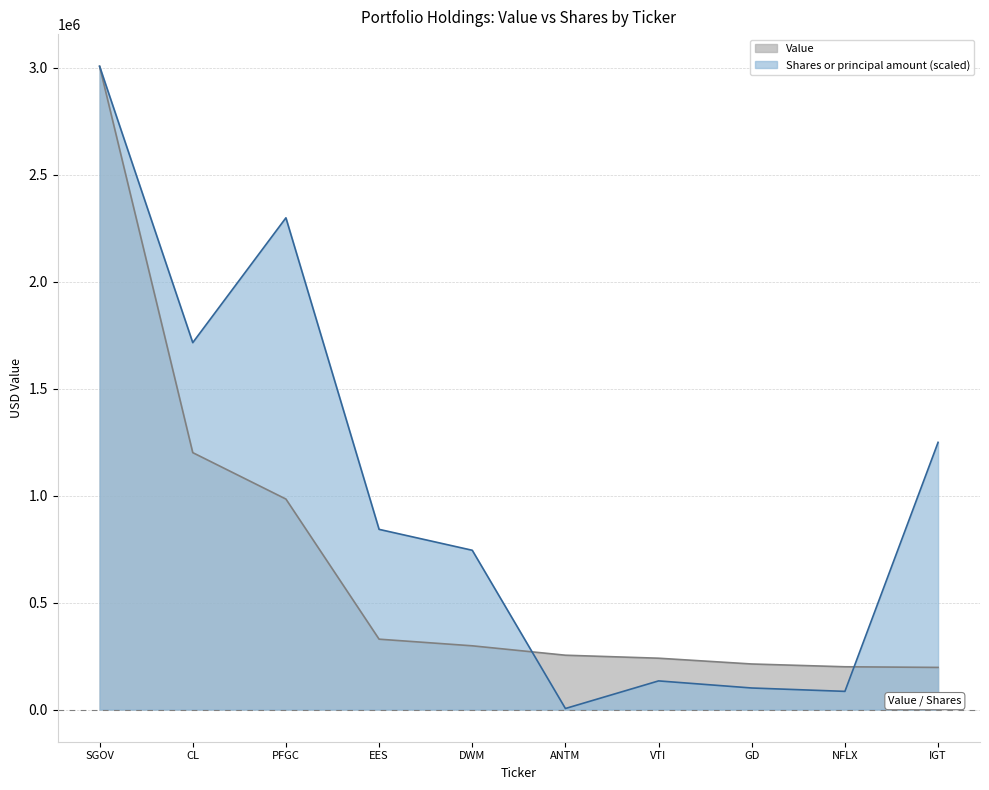

At which category is the sum across all series the highest?

SGOV